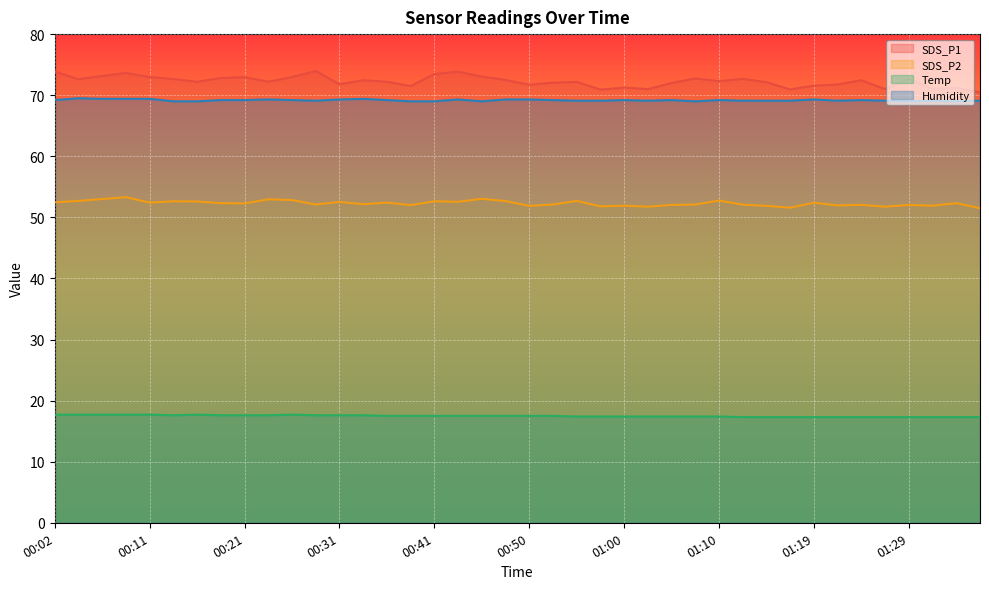

Is it true that SDS_P1 equals 72.2 at 00:24?

True